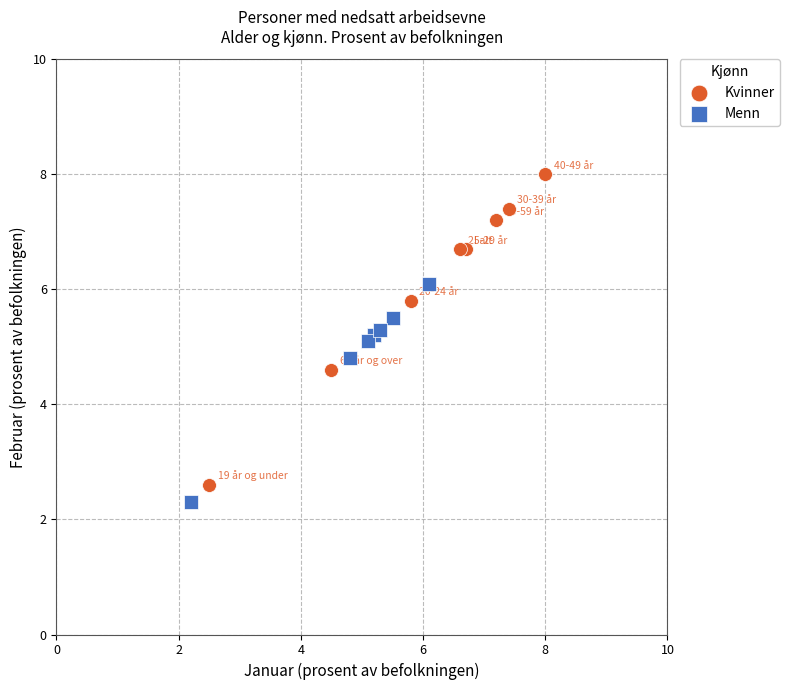

Which series reaches the maximum Y coordinate?

Kvinner